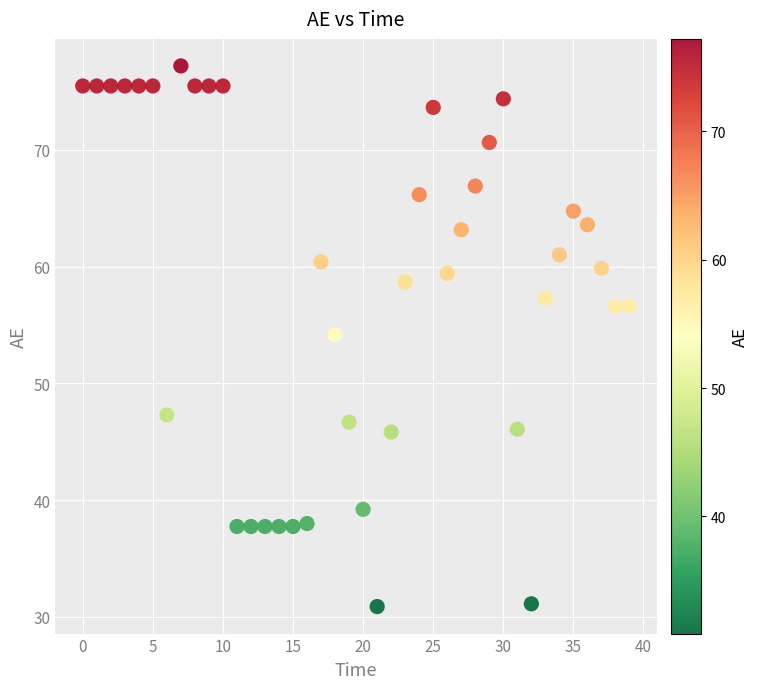

What is the range of X values (max minus min)?

39.0